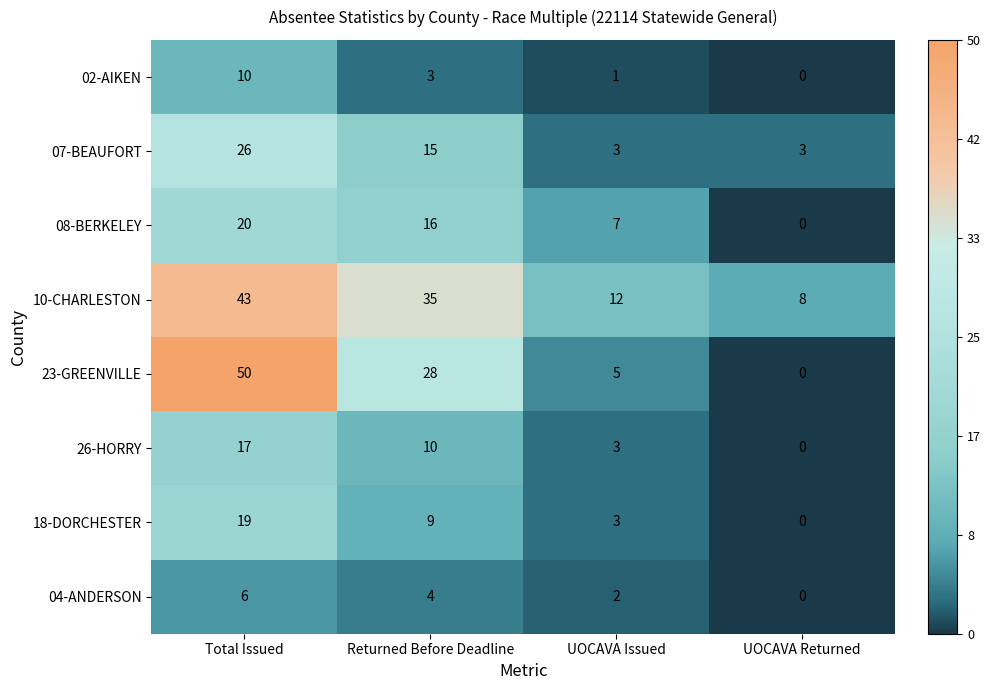

What is the spread (max minus min) of values at UOCAVA Issued?

11